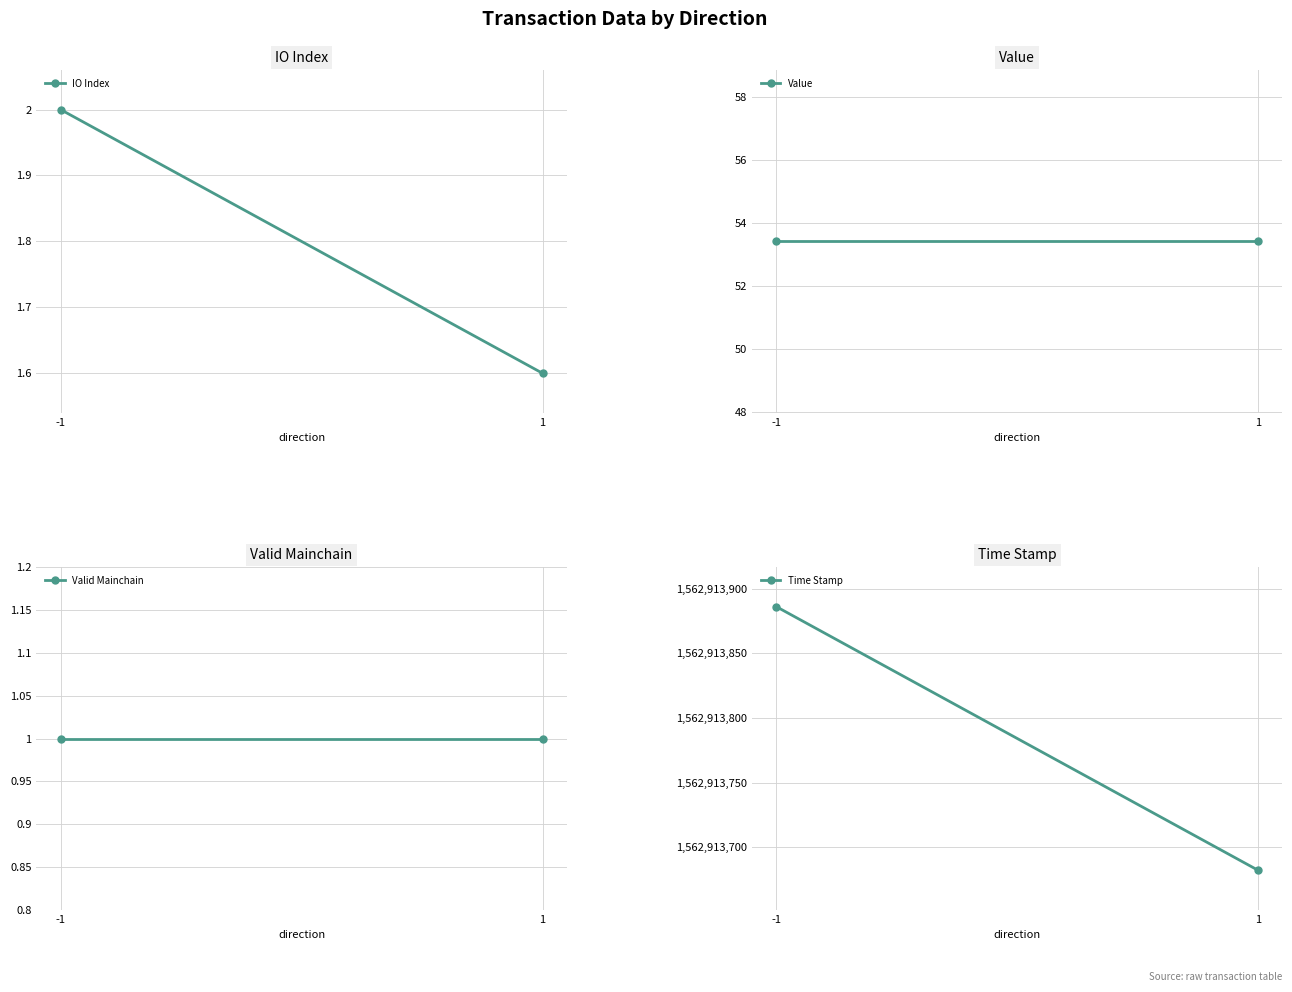

What is the value of the Time Stamp point at the 1st from the left?

1562913886.0